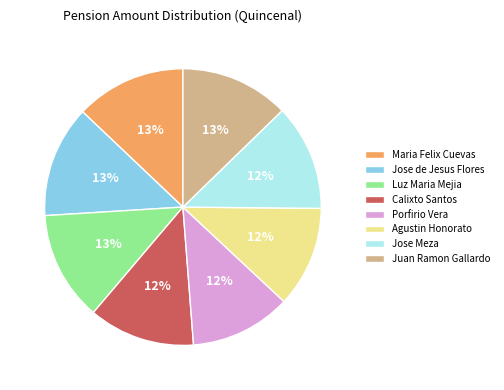

Is there any slice that represents more than half of the pie?

No